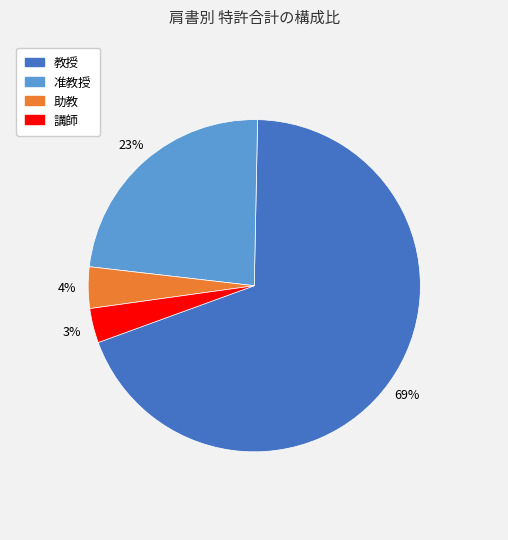

To the nearest percent, what portion does 助教 represent?

4%